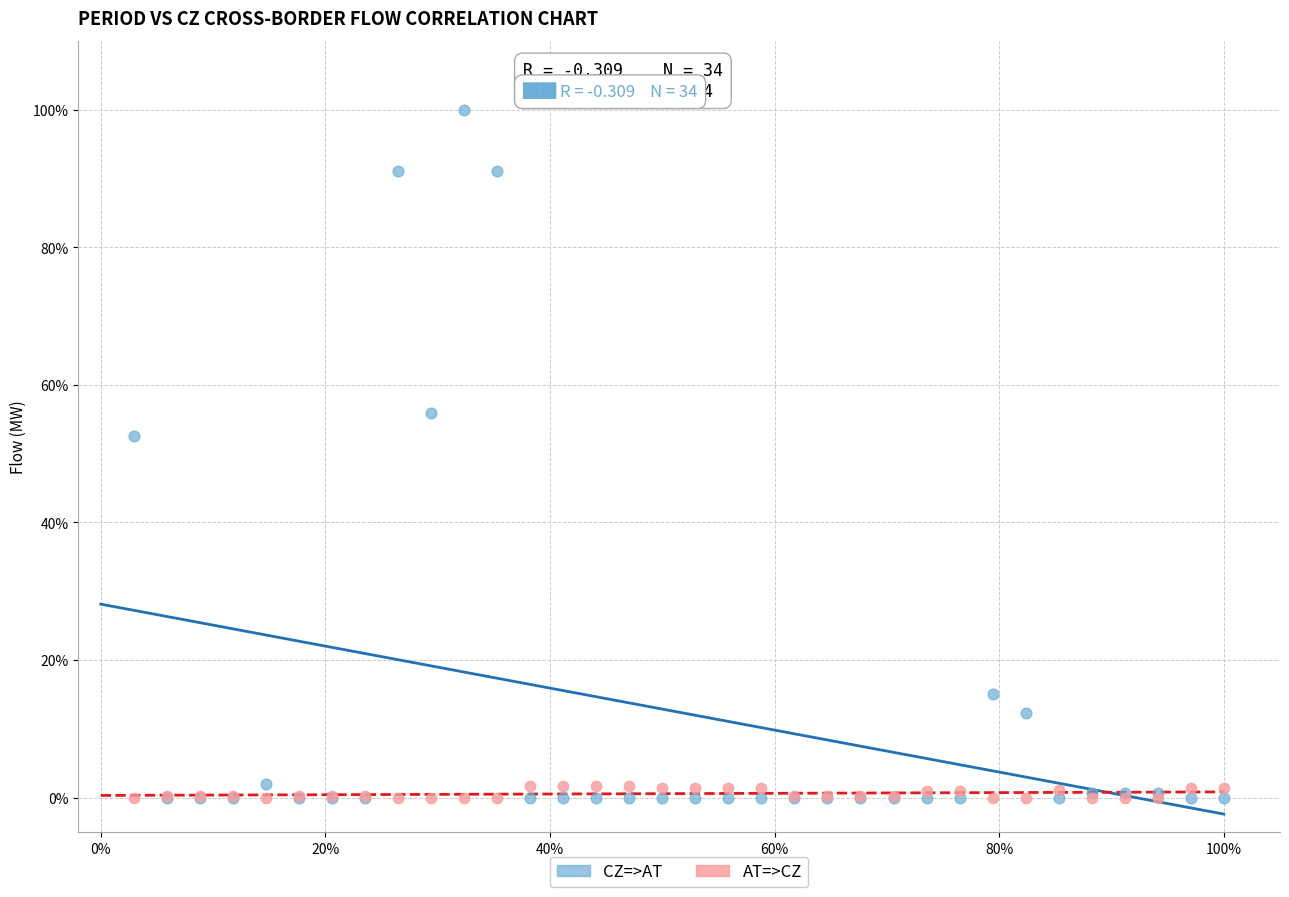

What are all the series names shown in the legend?

CZ=>AT, AT=>CZ